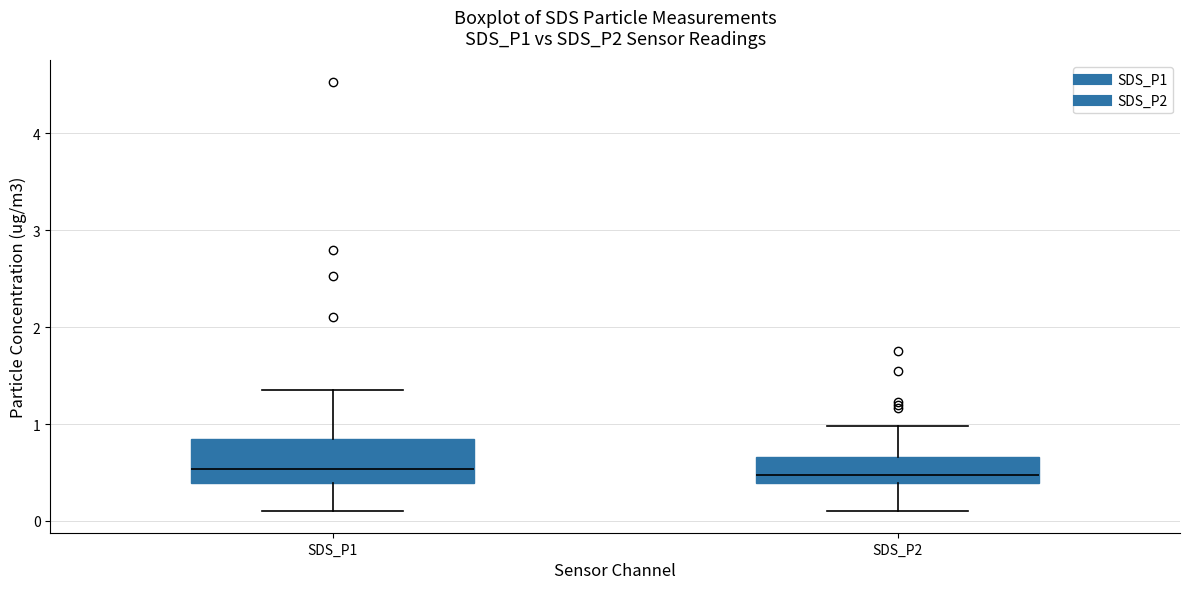

Which box is the tallest, from its lower edge to its upper edge?

SDS_P1